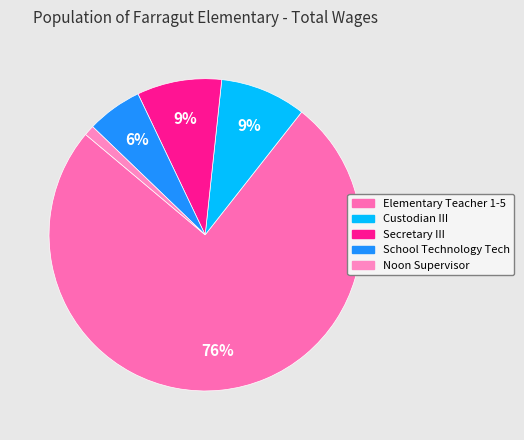

To the nearest percent, what percentage of the pie is School Technology Tech?

6%